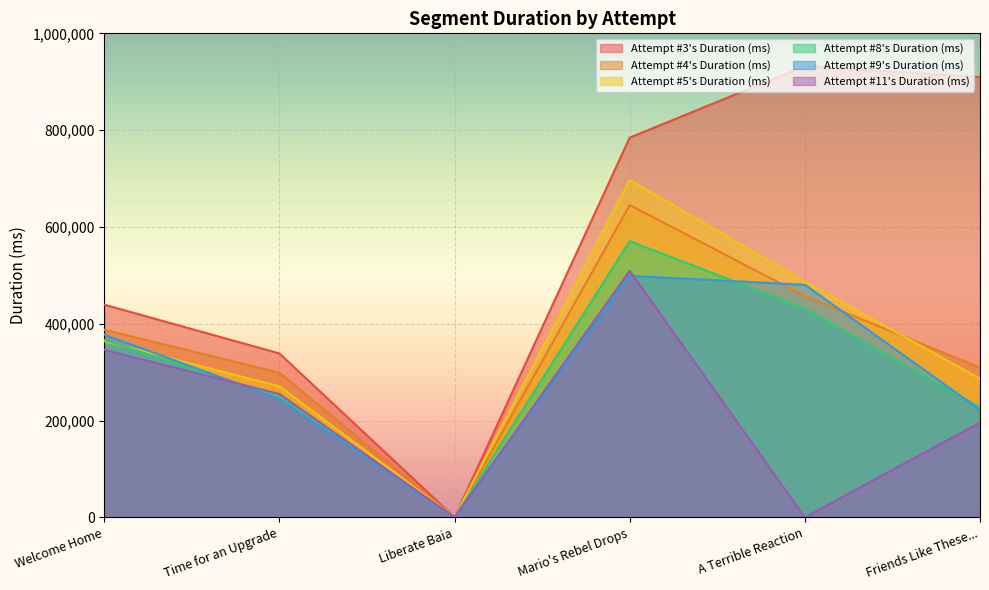

What is the label of the 5th point from the right?

Time for an Upgrade